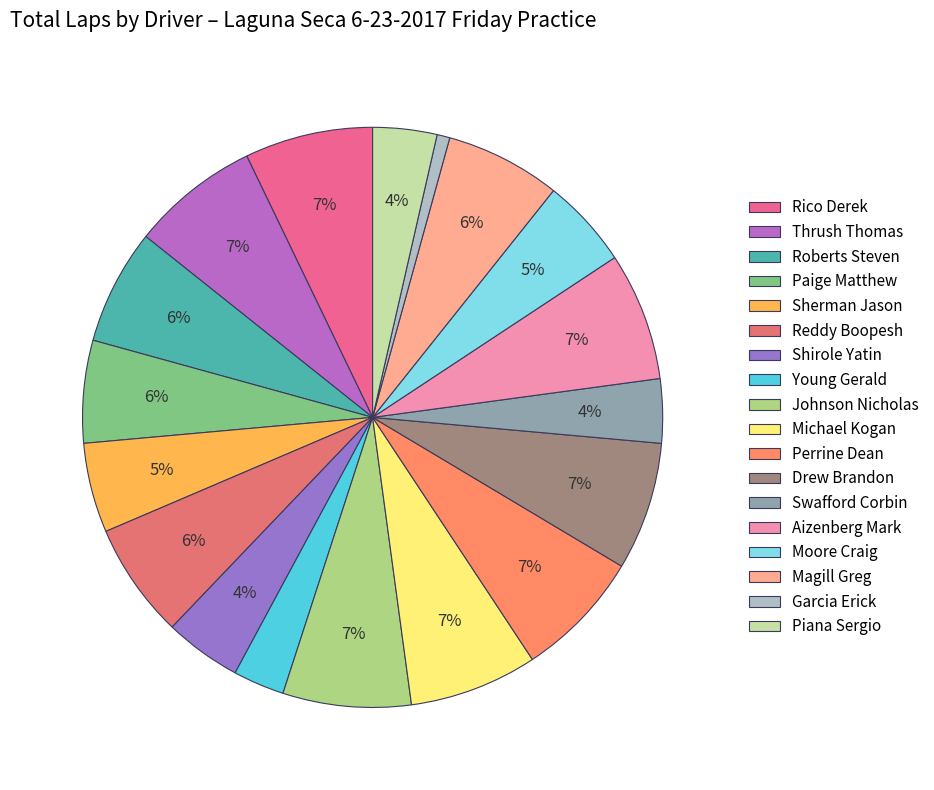

True or false: Aizenberg Mark accounts for 1% of the total.

False